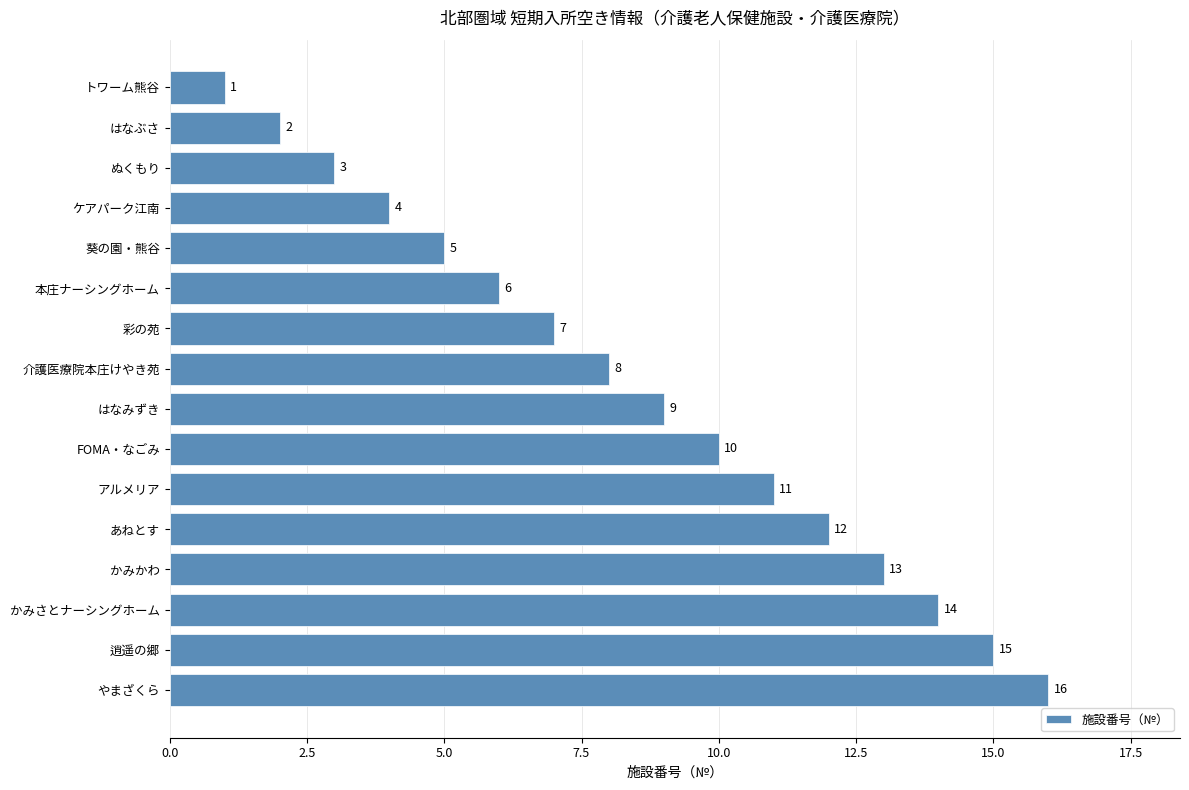

What is the difference between the second highest and second lowest values?

13